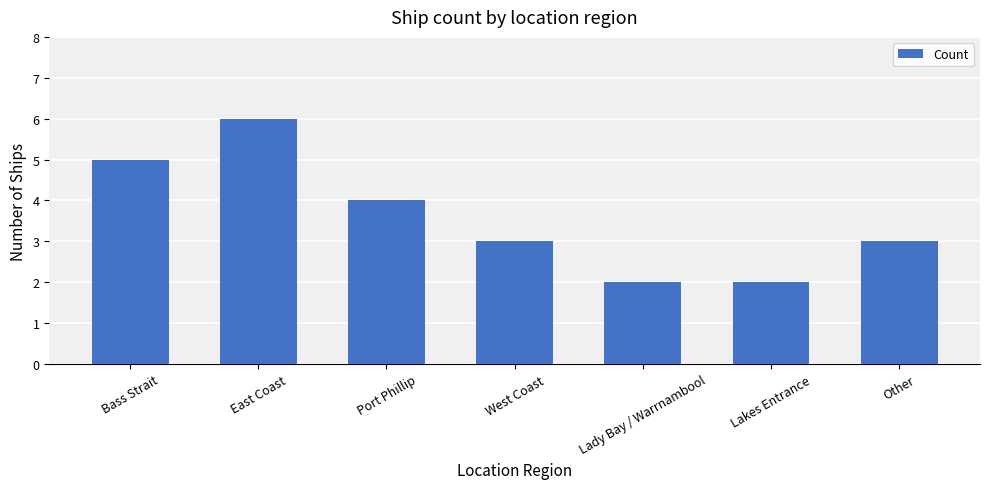

What is the label of the 5th bar from the right?

Port Phillip